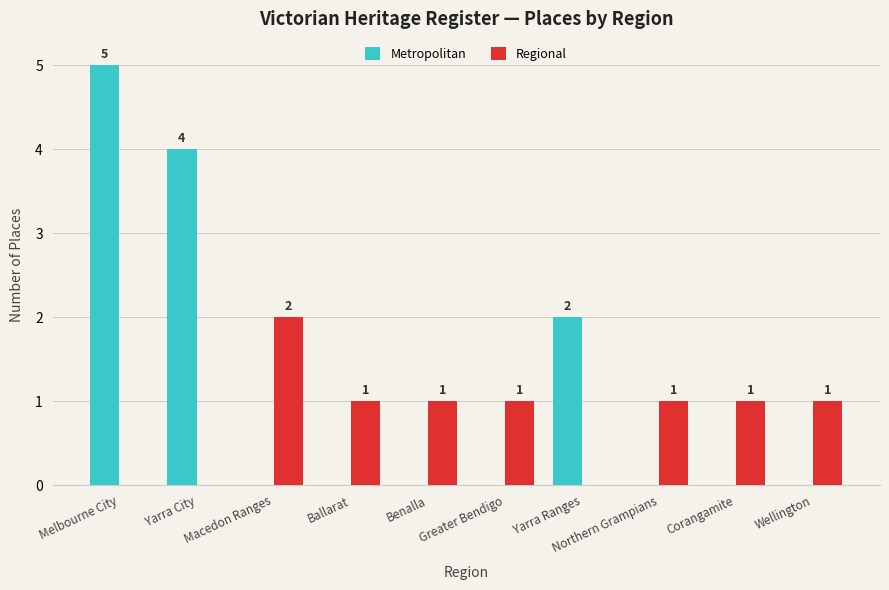

Reading right to left, what are all the values shown in this chart?

Metropolitan: Wellington=0	Corangamite=0	Northern Grampians=0	Yarra Ranges=2	Greater Bendigo=0	Benalla=0	Ballarat=0	Macedon Ranges=0	Yarra City=4	Melbourne City=5
Regional: Wellington=1	Corangamite=1	Northern Grampians=1	Yarra Ranges=0	Greater Bendigo=1	Benalla=1	Ballarat=1	Macedon Ranges=2	Yarra City=0	Melbourne City=0